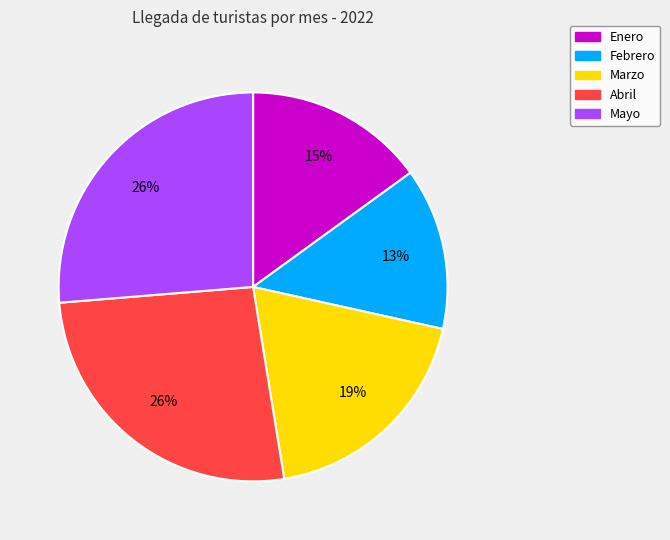

To the nearest percent, what portion does Marzo represent?

19%